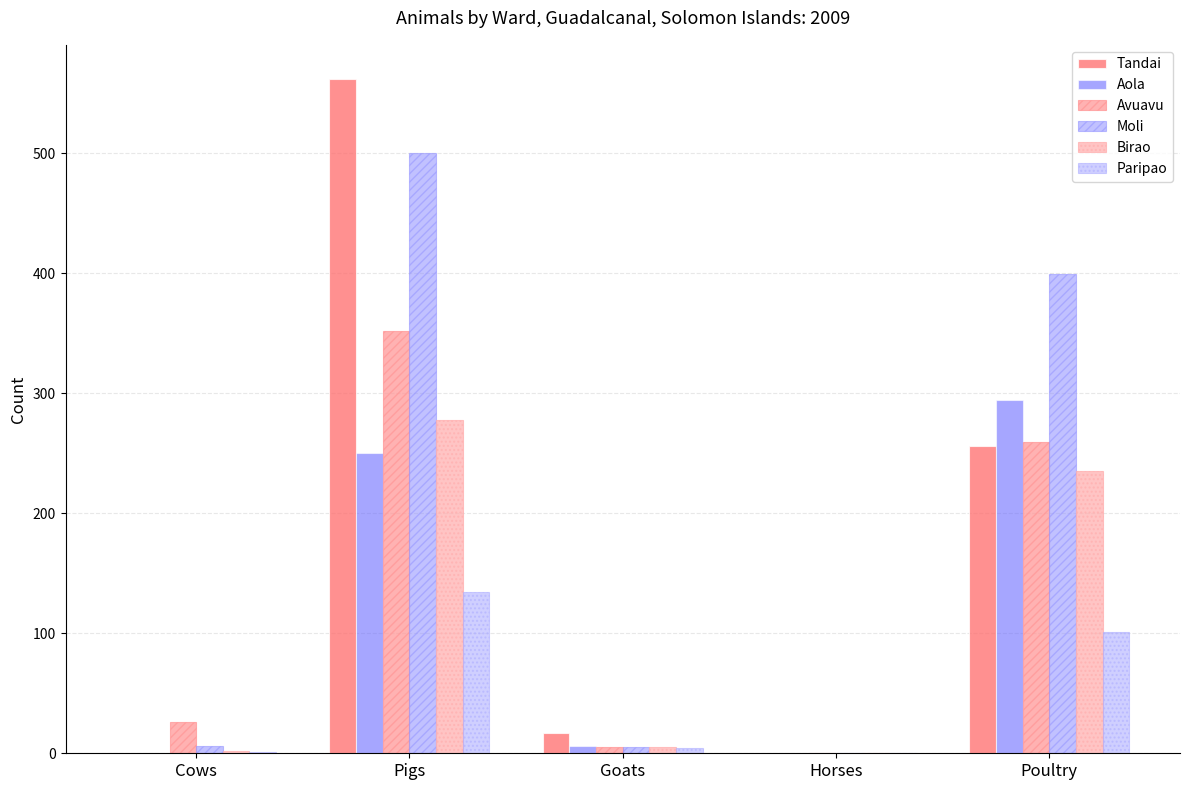

How many groups of bars are there?

5